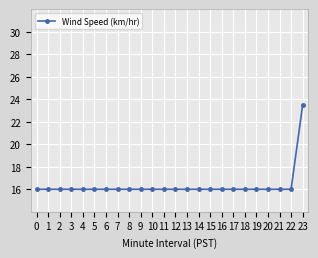

Reading left to right, list all the values displayed in this chart.

16.0	16.0	16.0	16.0	16.0	16.0	16.0	16.0	16.0	16.0	16.0	16.0	16.0	16.0	16.0	16.0	16.0	16.0	16.0	16.0	16.0	16.0	16.0	23.5